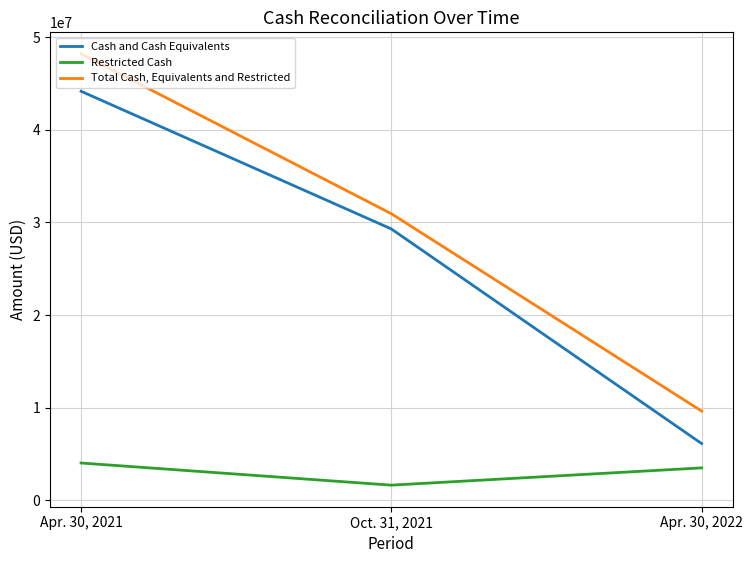

What is the difference between the Restricted Cash values at Apr. 30, 2021 and Oct. 31, 2021?

2390724